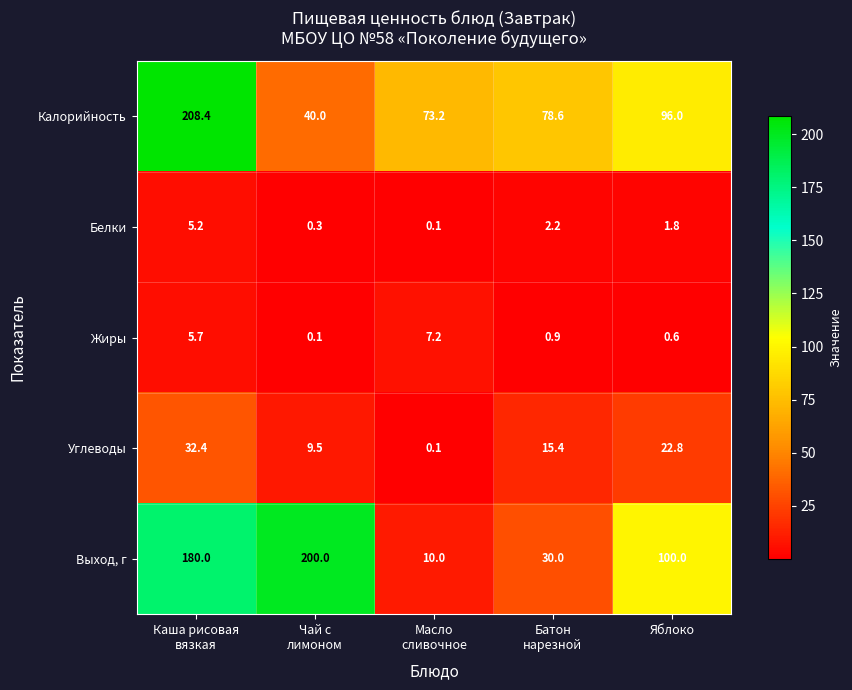

Reading left to right, what are all the values shown in this chart?

Калорийность: 208.4	40.0	73.2	78.6	96.0
Белки: 5.2	0.3	0.1	2.2	1.8
Жиры: 5.7	0.1	7.2	0.9	0.6
Углеводы: 32.4	9.5	0.1	15.4	22.8
Выход, г: 180.0	200.0	10.0	30.0	100.0